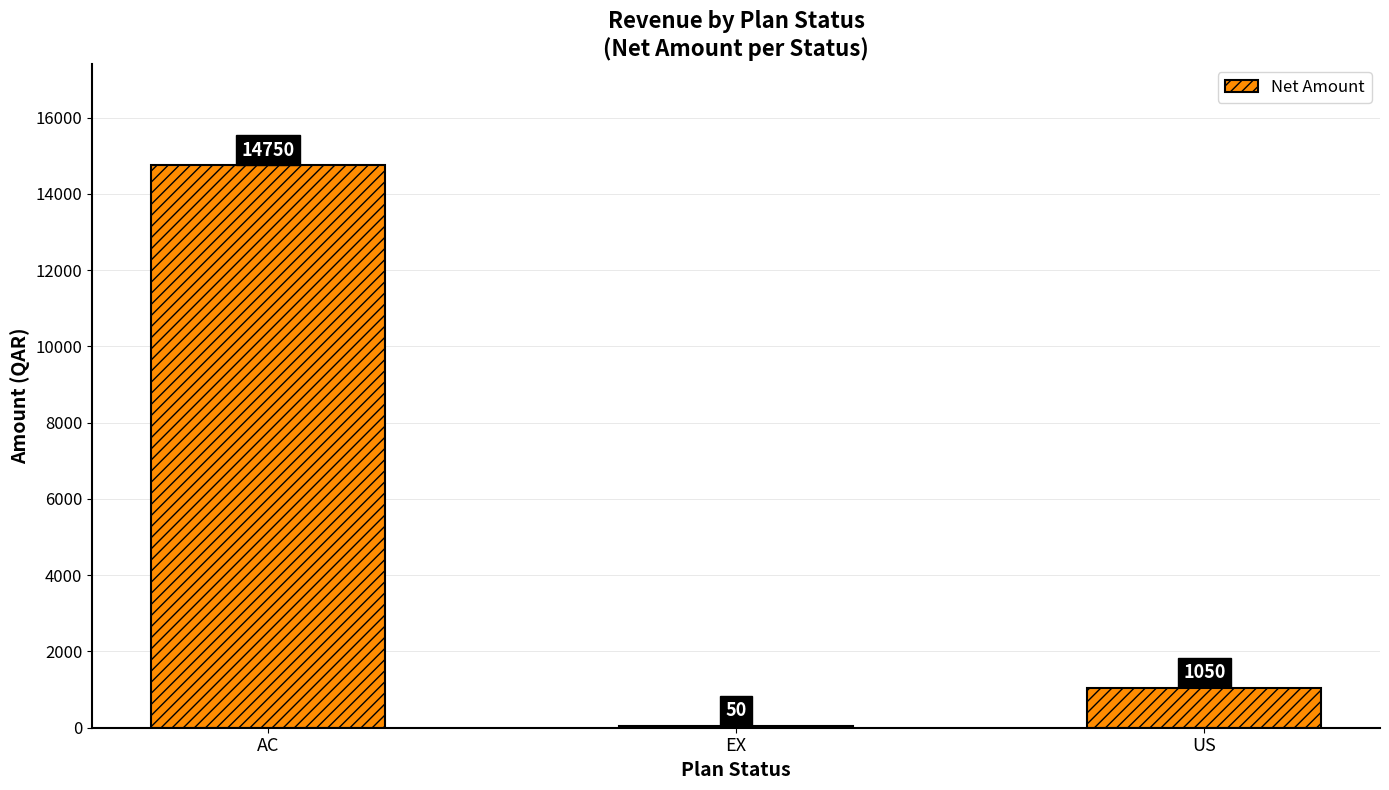

Which has a higher value, EX or US?

US